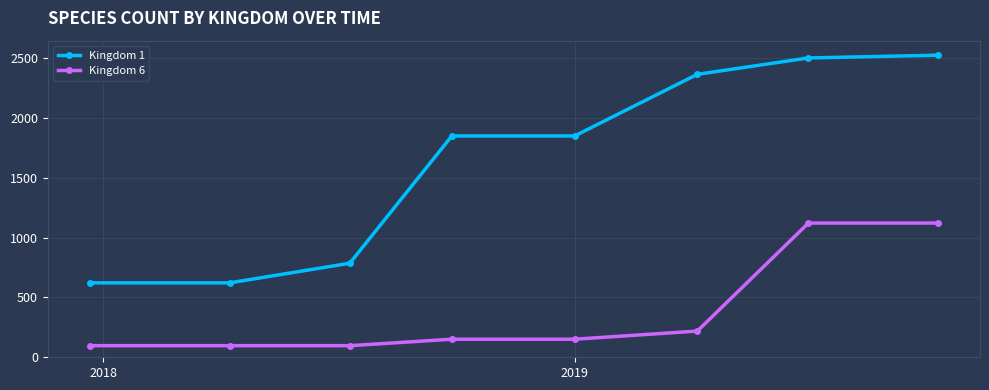

True or false: Kingdom 6 and Kingdom 1 cross at least once.

False